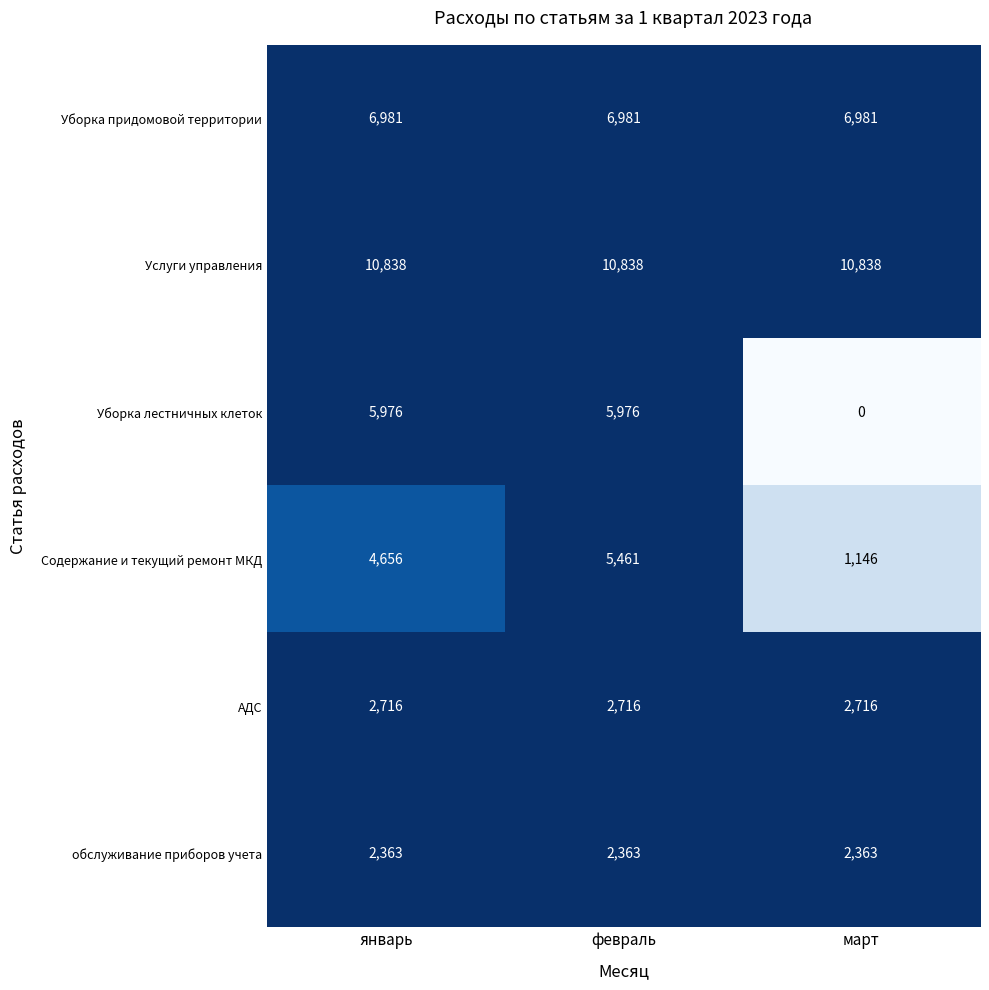

List the series in order of their peak value, lowest first.

обслуживание приборов учета, АДС, Содержание и текущий ремонт МКД, Уборка лестничных клеток, Уборка придомовой территории, Услуги управления